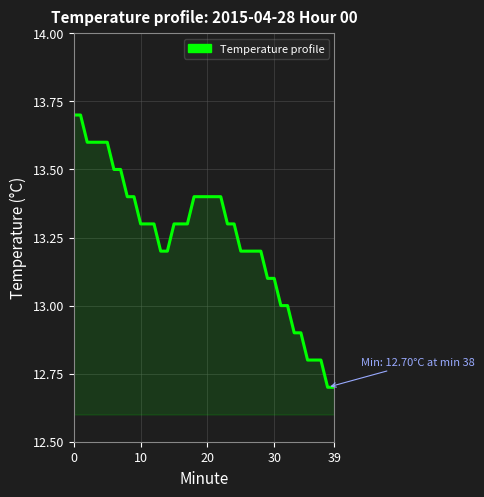

What is the sum of all values?

530.0